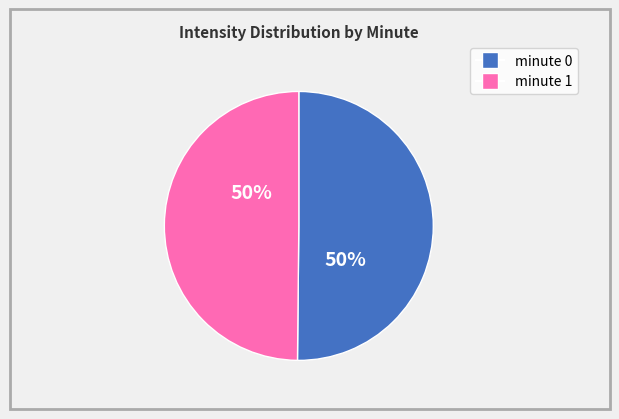

Is the sum of minute 1 and minute 0 greater than half?

Yes